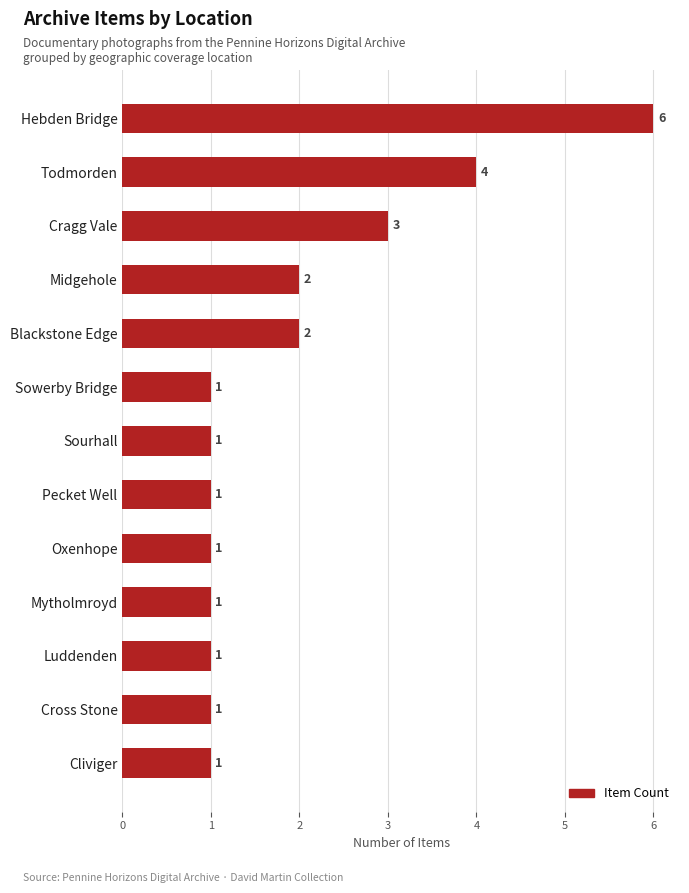

What is the value of the 13th bar from the top?

1